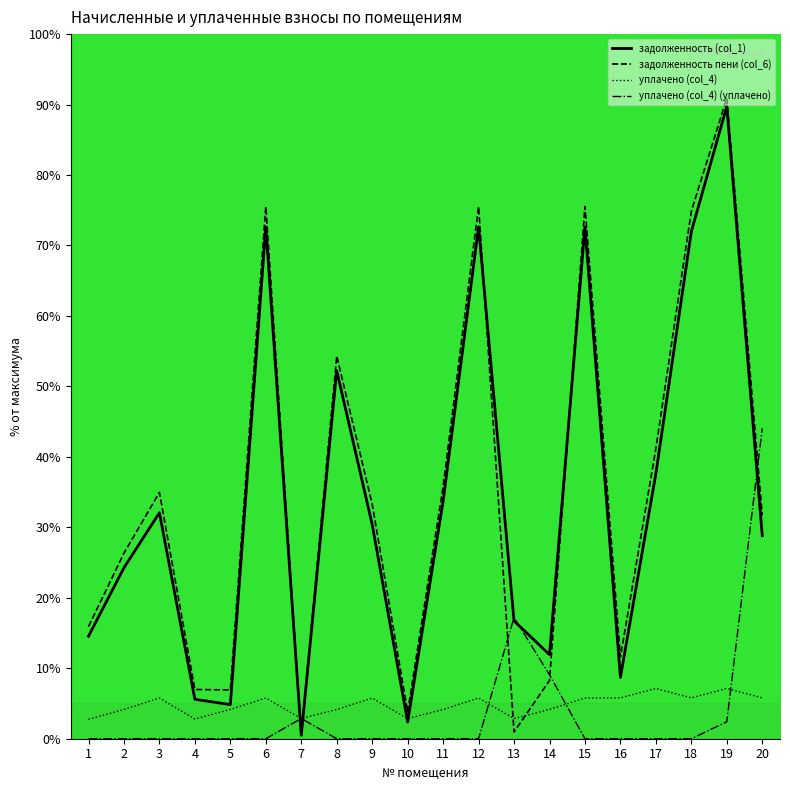

Rank the series at 19 from lowest to highest value.

уплачено (col_4) (уплачено), уплачено (col_4), задолженность (col_1), задолженность пени (col_6)